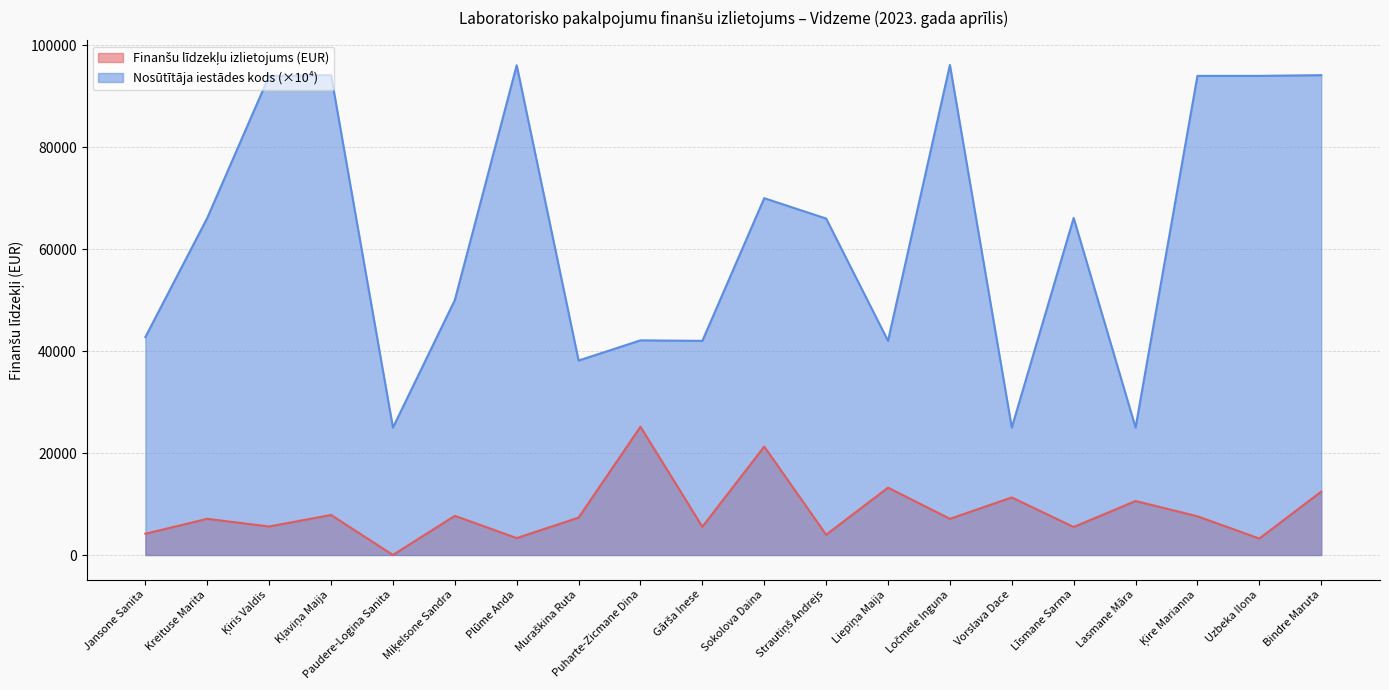

Rank the series at Kreituse Marita from lowest to highest value.

Finanšu līdzekļu izlietojums, Nosūtītāja iestādes kods